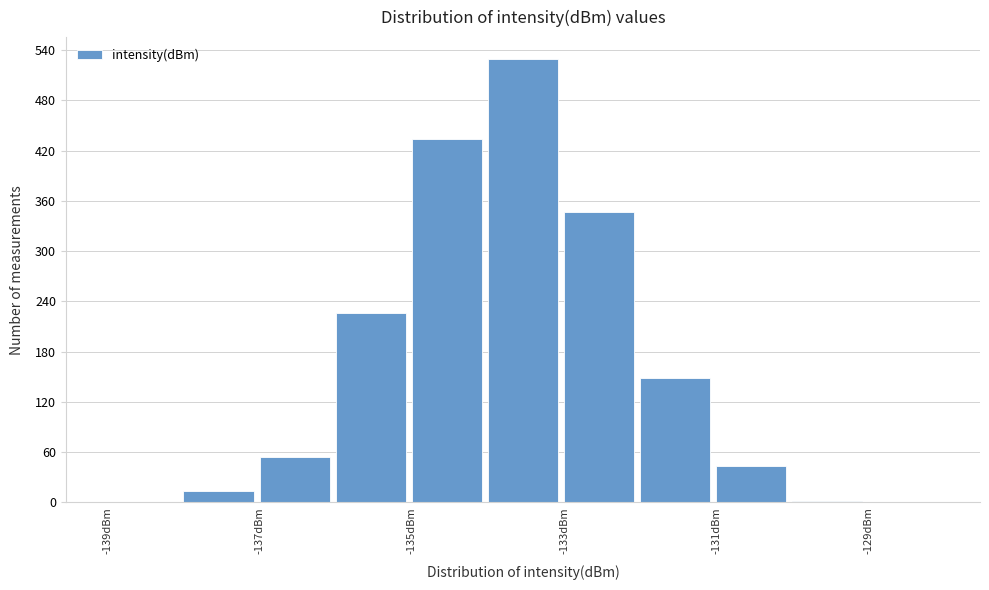

Reading left to right, transcribe this chart: for each bar, give the range it covers on the x-axis and its height. The values are not printed on the chart, so give them approximately, as read against the axis.

-139 to -138: under 10
-138 to -137: 10
-137 to -136: 50
-136 to -135: 230
-135 to -134: 430
-134 to -133: 530
-133 to -132: 350
-132 to -131: 150
-131 to -130: 40
-130 to -129: under 10
-129 to -128: under 10